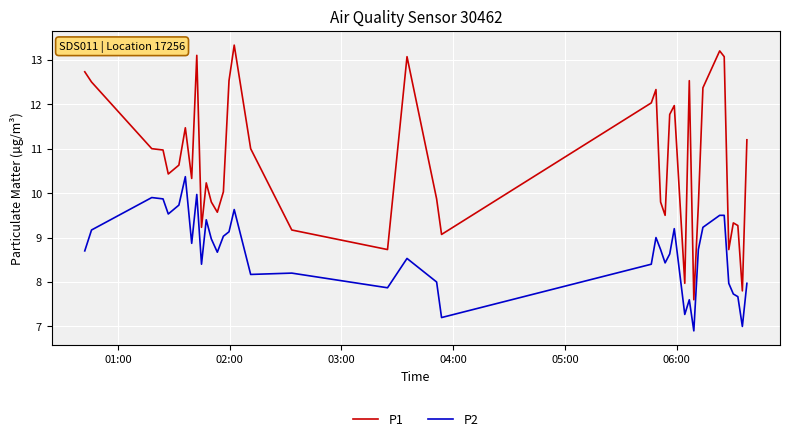

What is the lowest value of the P1 series?

7.6